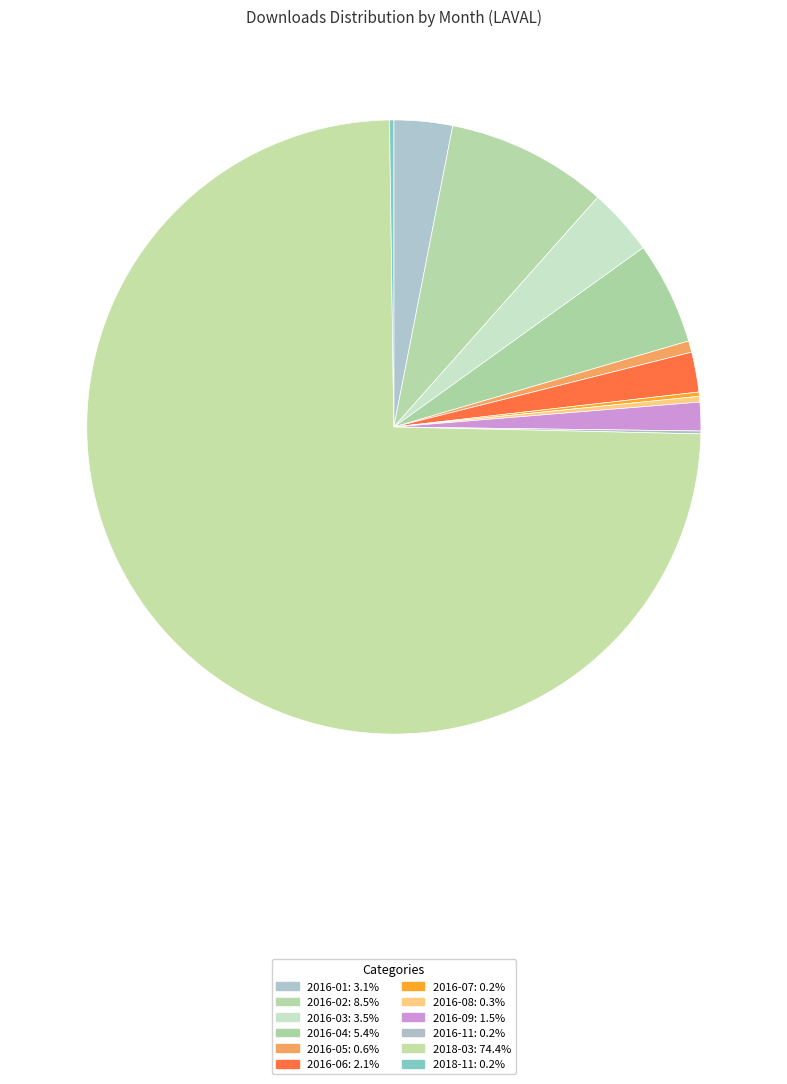

Which slice is the smallest?

2016-11